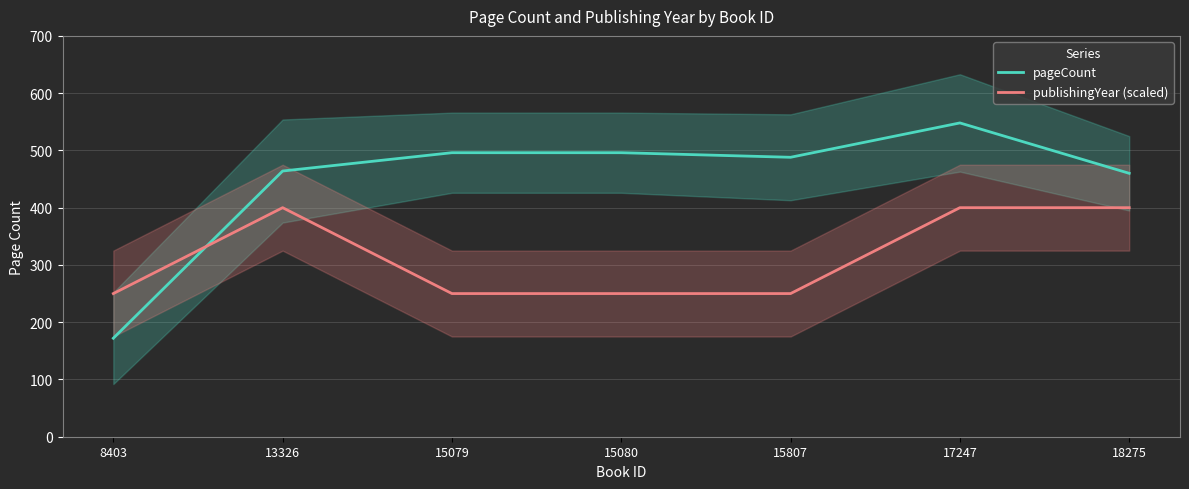

Rank the categories by pageCount value from lowest to highest.

8403, 18275, 13326, 15807, 15079, 15080, 17247